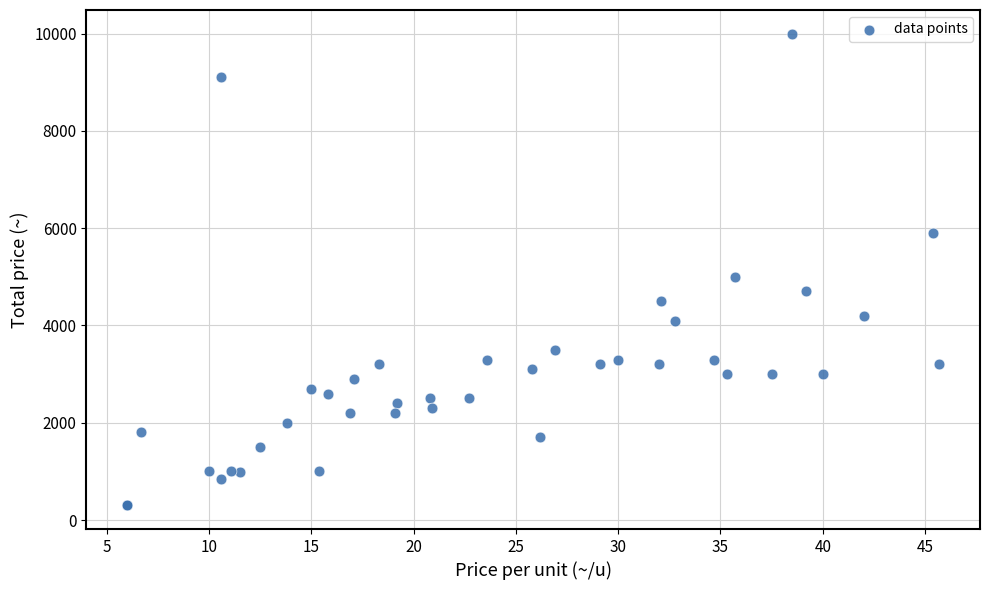

What Y value in the scatter plot is closest to 5150?

5000